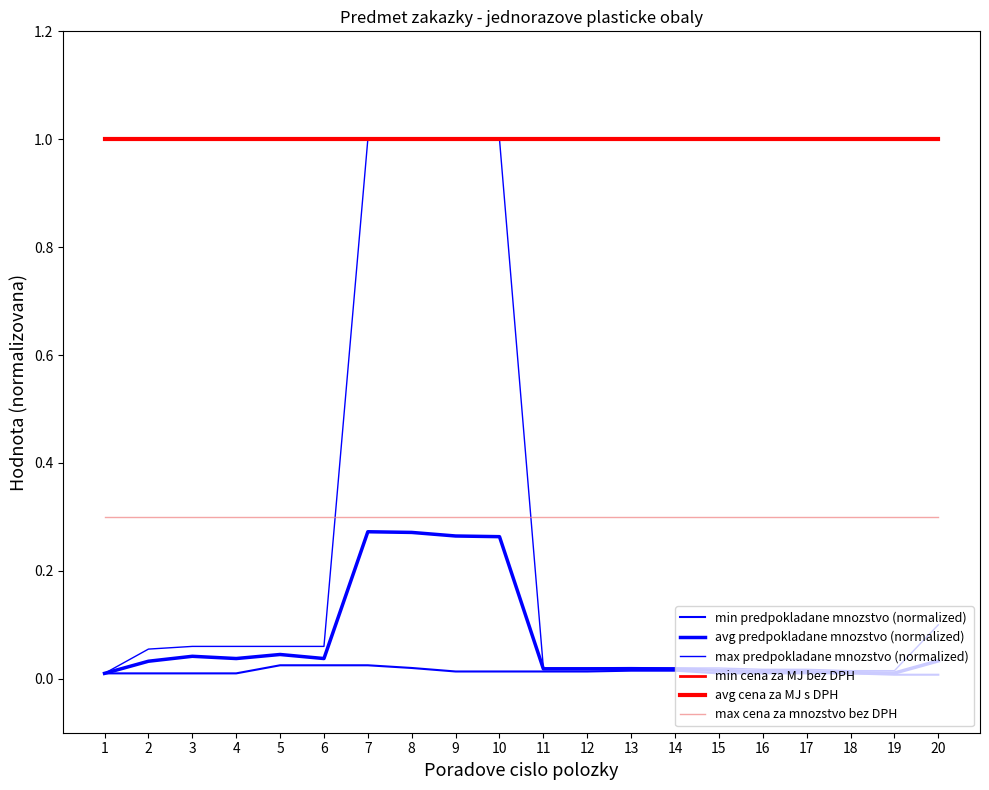

Does the chart have visible grid lines?

No